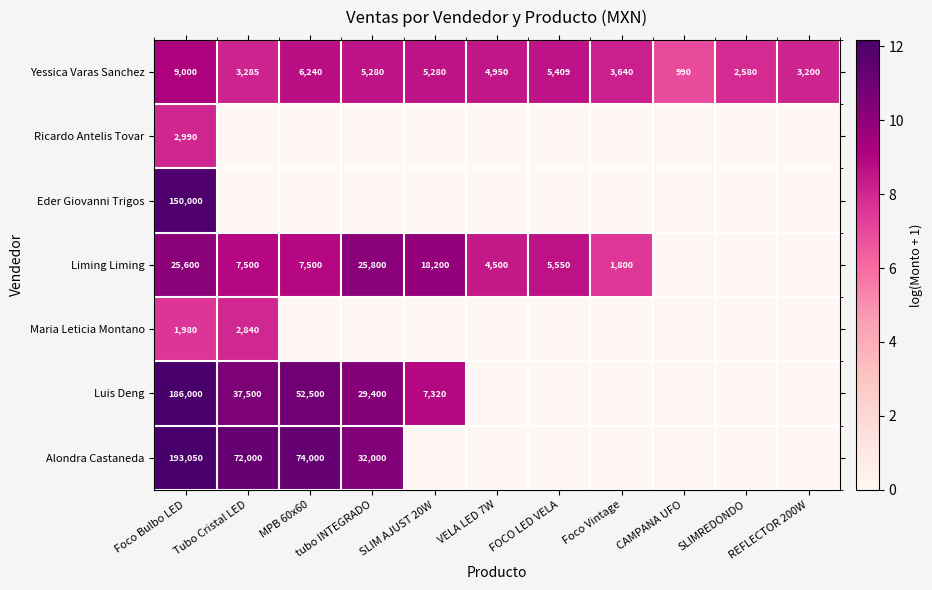

What is the maximum value for Yessica Varas Sanchez?

9000